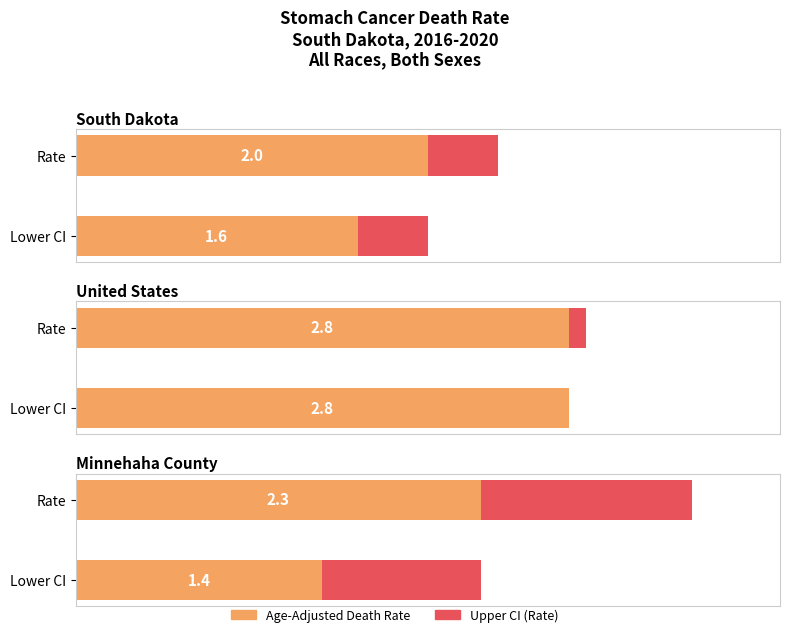

What is the difference between the maximum and second lowest values in the Age-Adjusted Death Rate series?

0.5